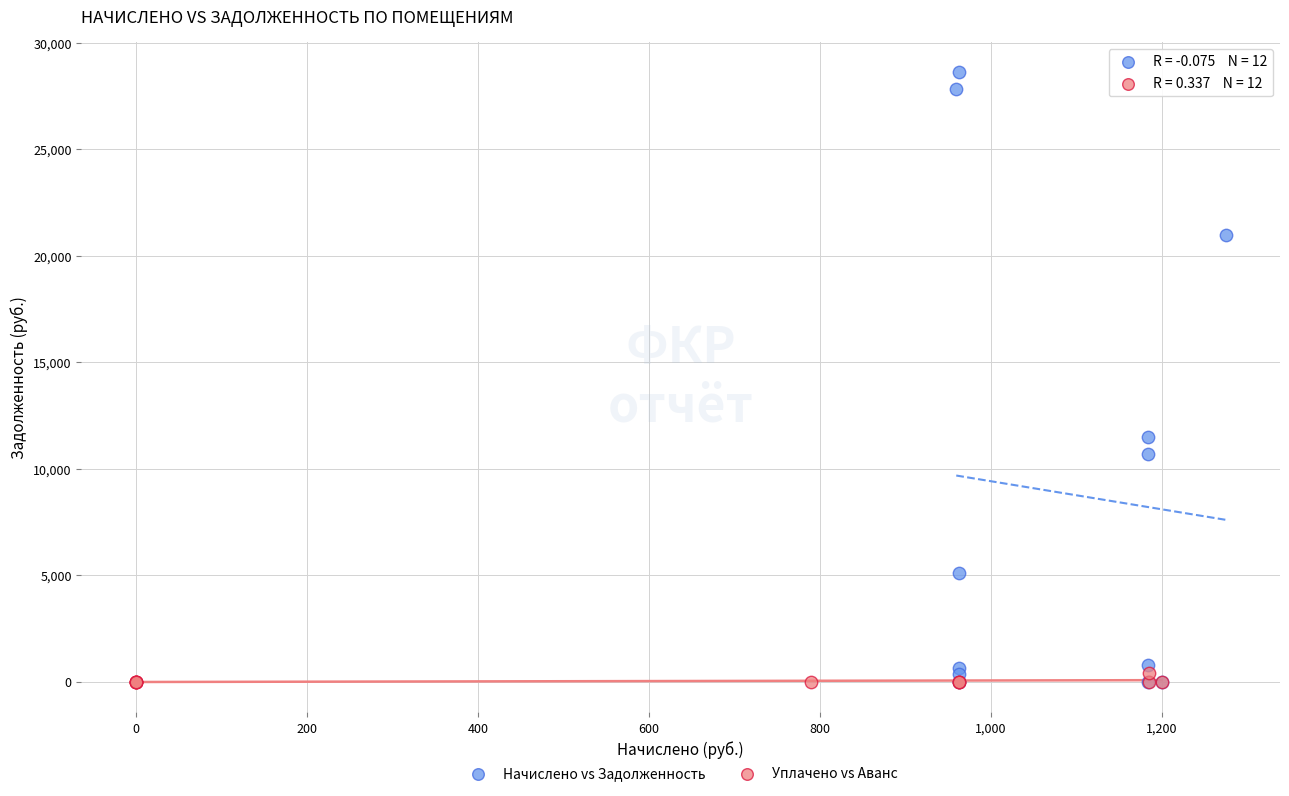

Which series has the widest spread of Y values?

Начислено vs Задолженность